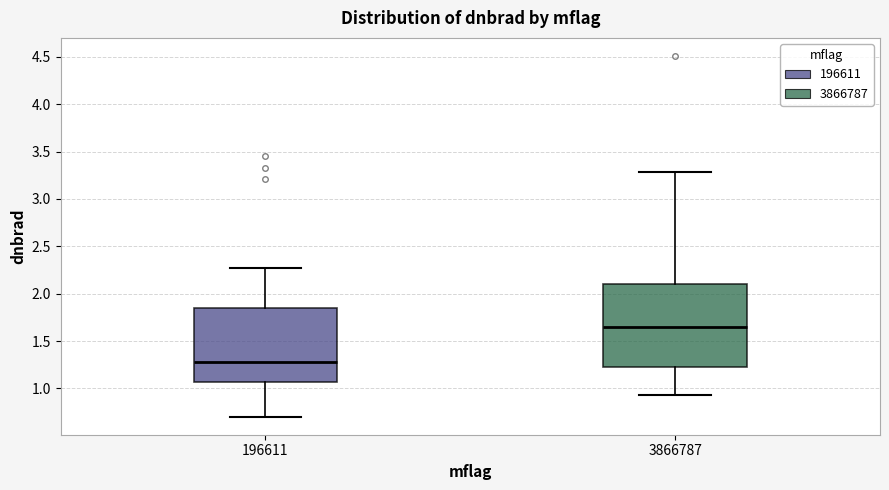

Where does the upper whisker of the box at x = 196611 end on the y-axis? The values are not printed on the chart, so give them approximately, as read against the axis.

2.30